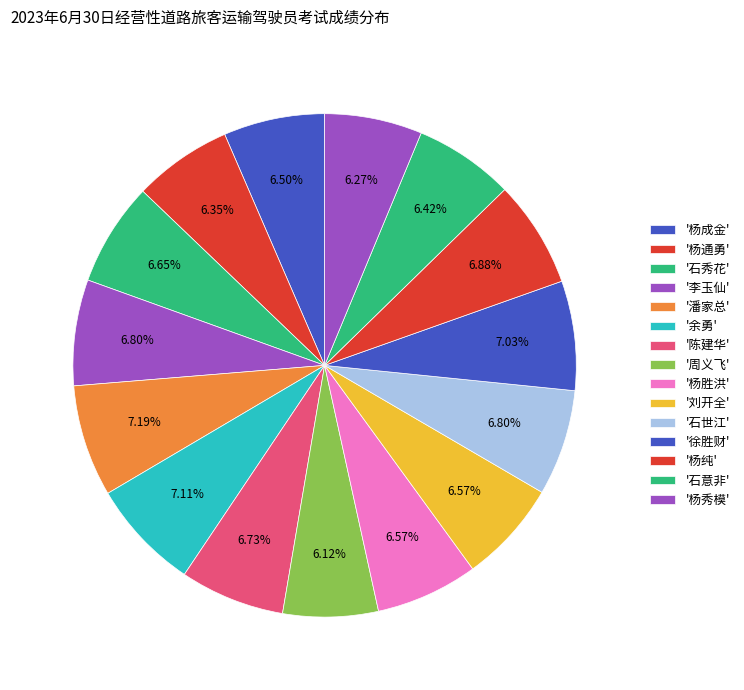

Count the number of slices in the pie.

15